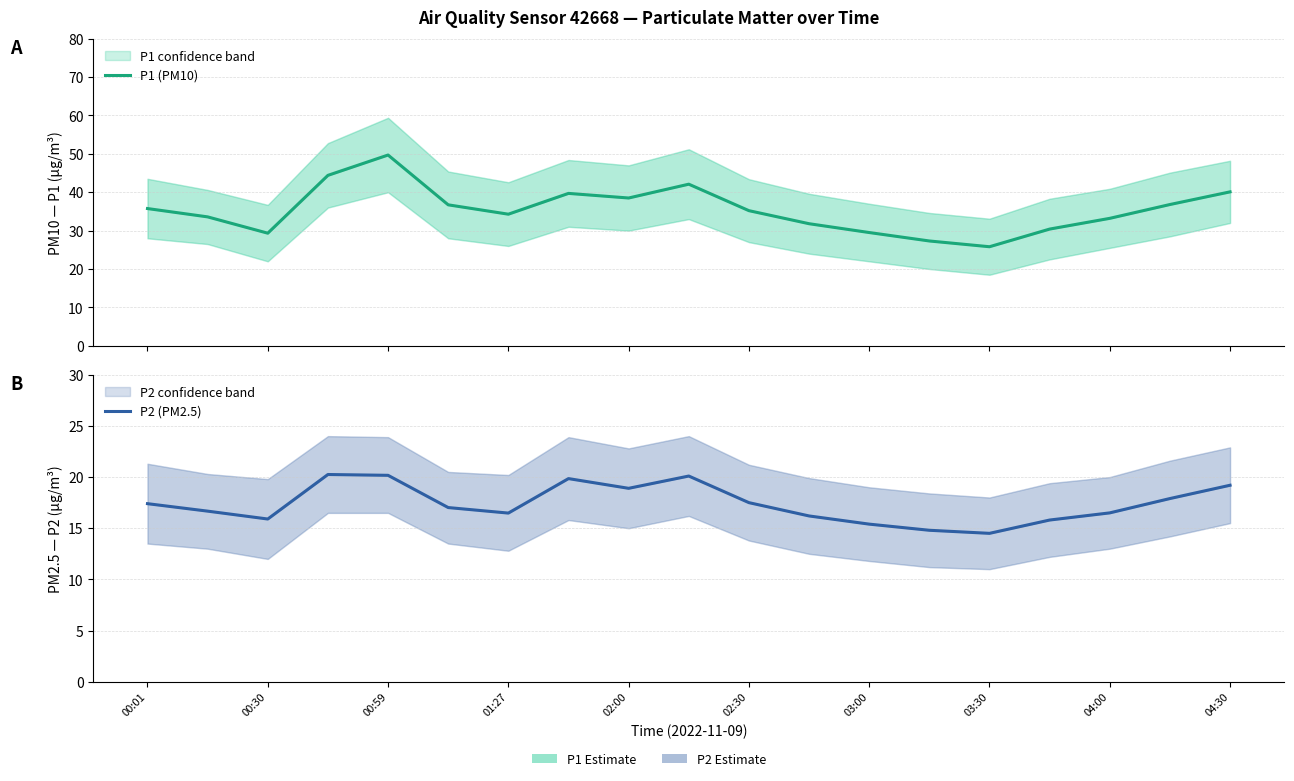

True or false: P1 (PM10) and P2 (PM2.5) cross at least once.

False